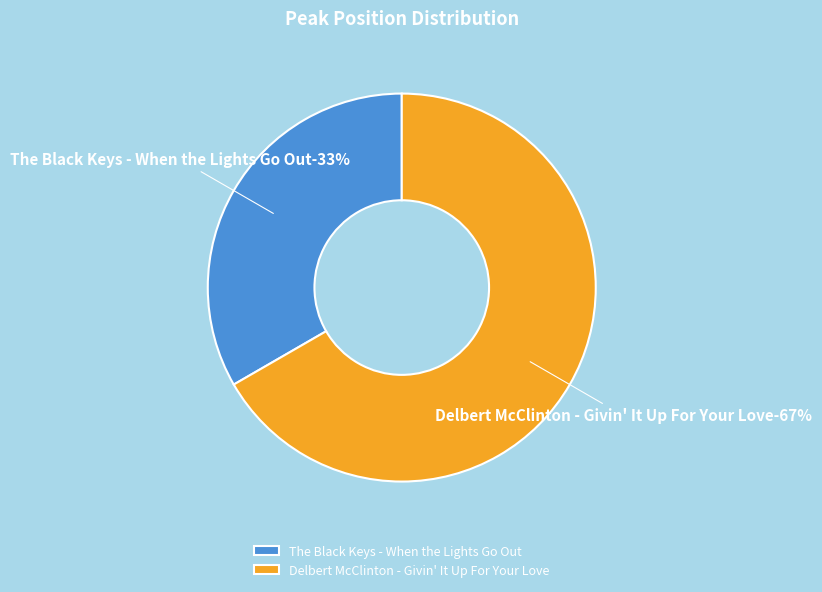

Does any single category account for the majority?

Yes